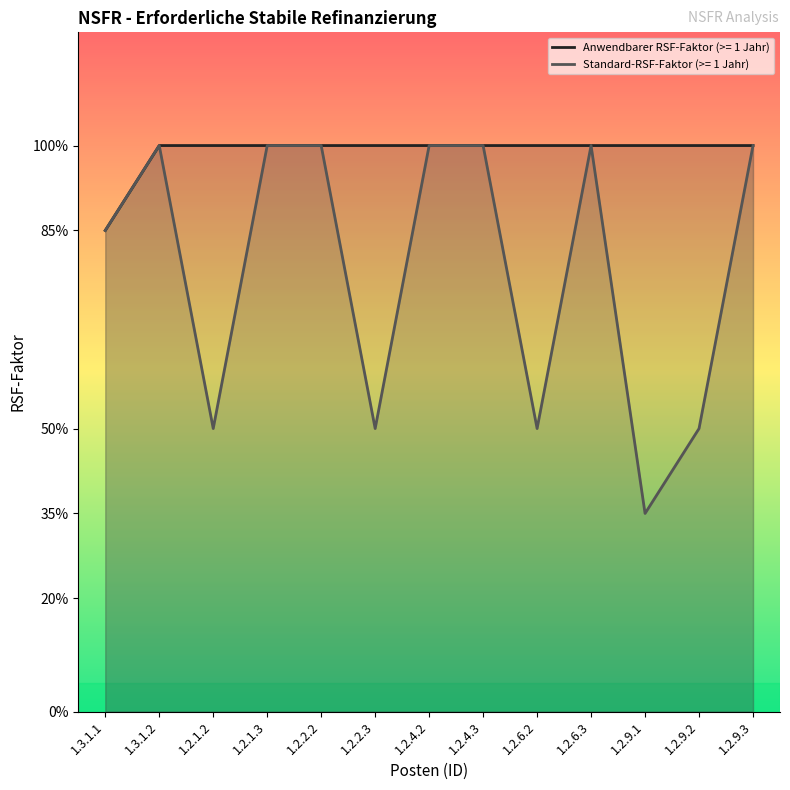

Count the Standard-RSF-Faktor (>= 1 Jahr) values in the range 50 to 100.

12